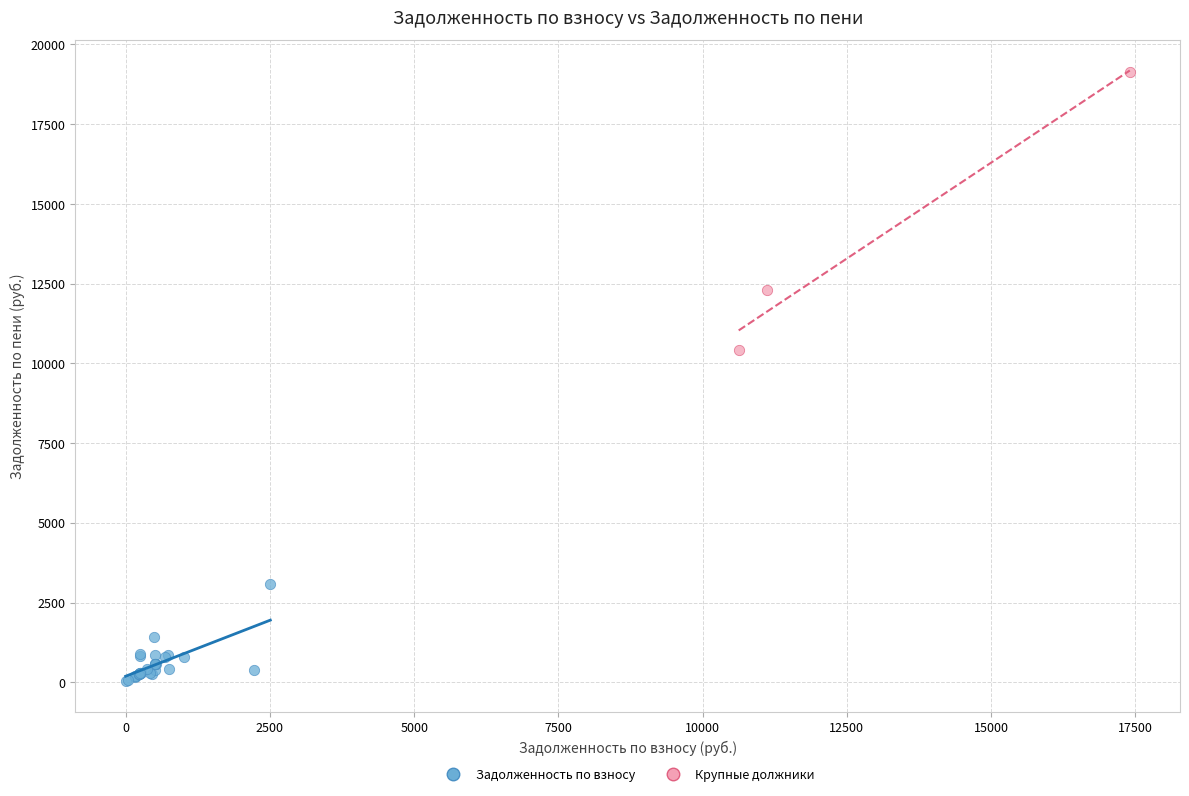

What are all the series names shown in the legend?

Задолженность по взносу, Крупные должники